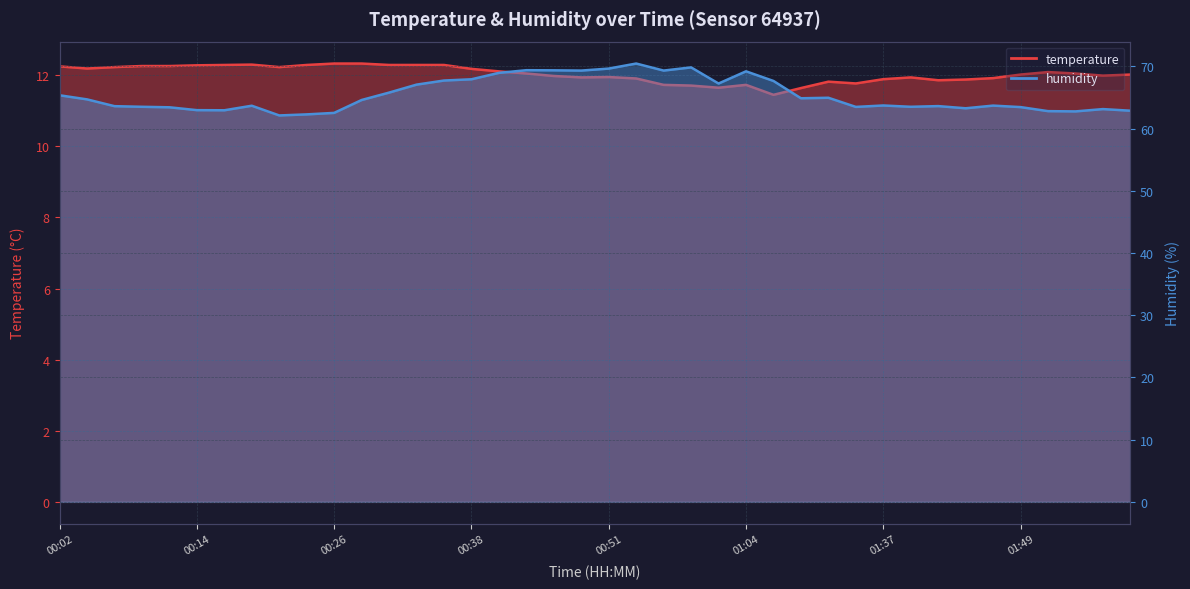

True or false: humidity has a value of 69.8 at 00:59.

True